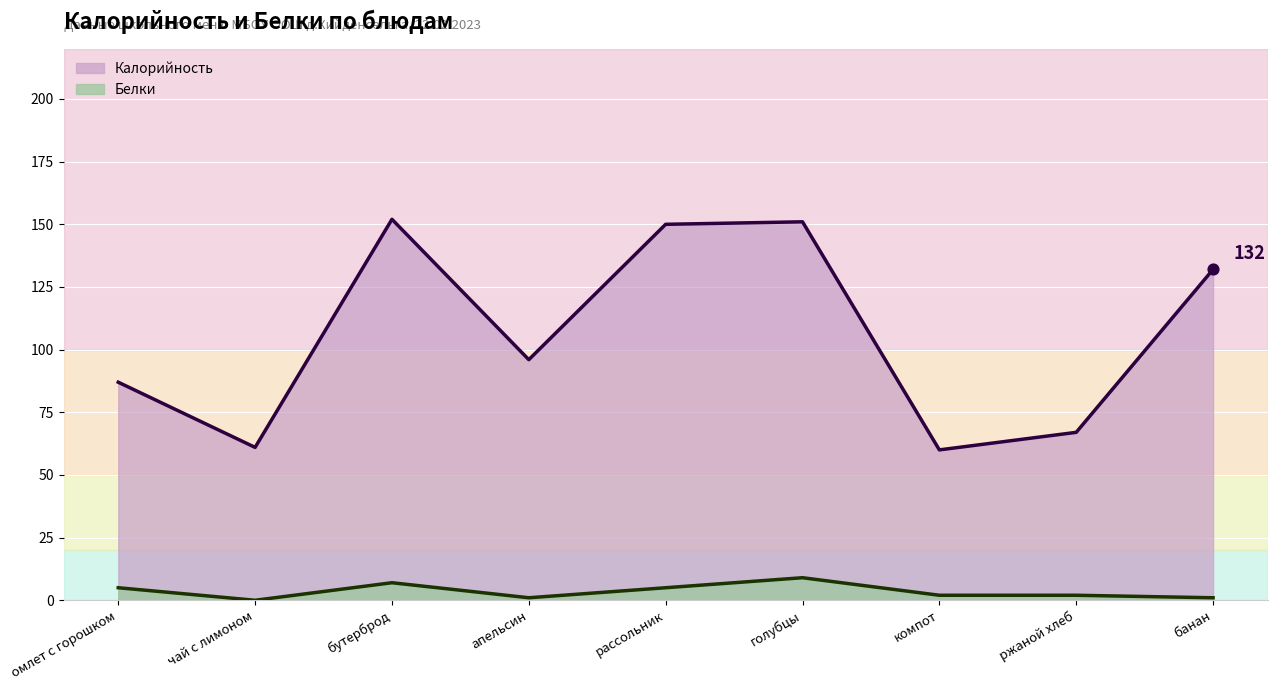

What are all the series names shown in the legend?

Калорийность, Белки